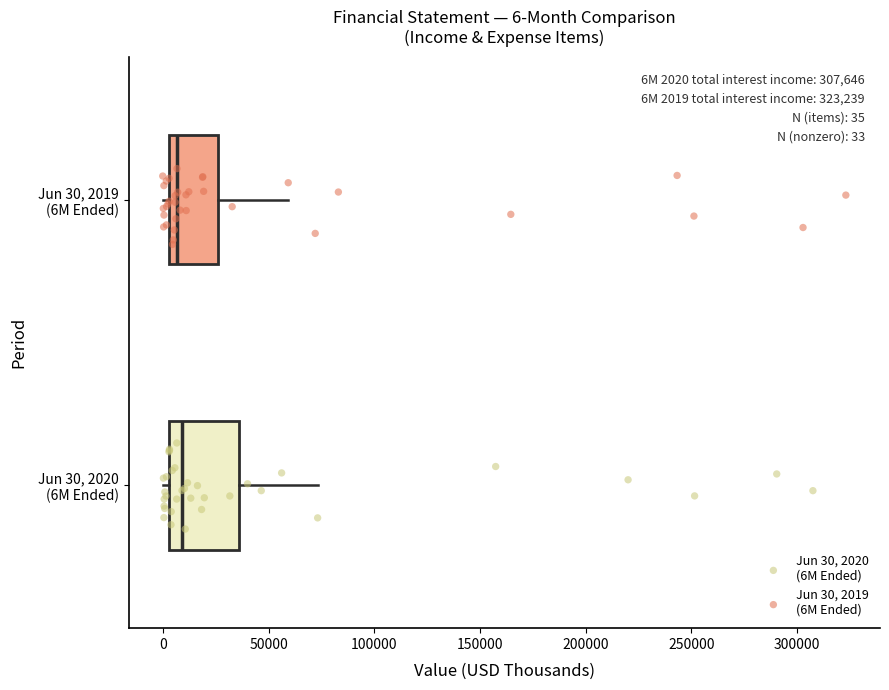

Which box is the widest, from its left edge to its right edge?

Jun 30, 2020 (6M Ended)